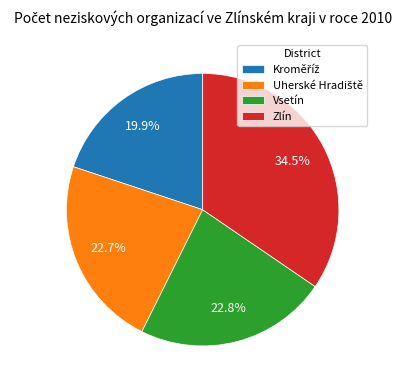

Does any single category account for the majority?

No